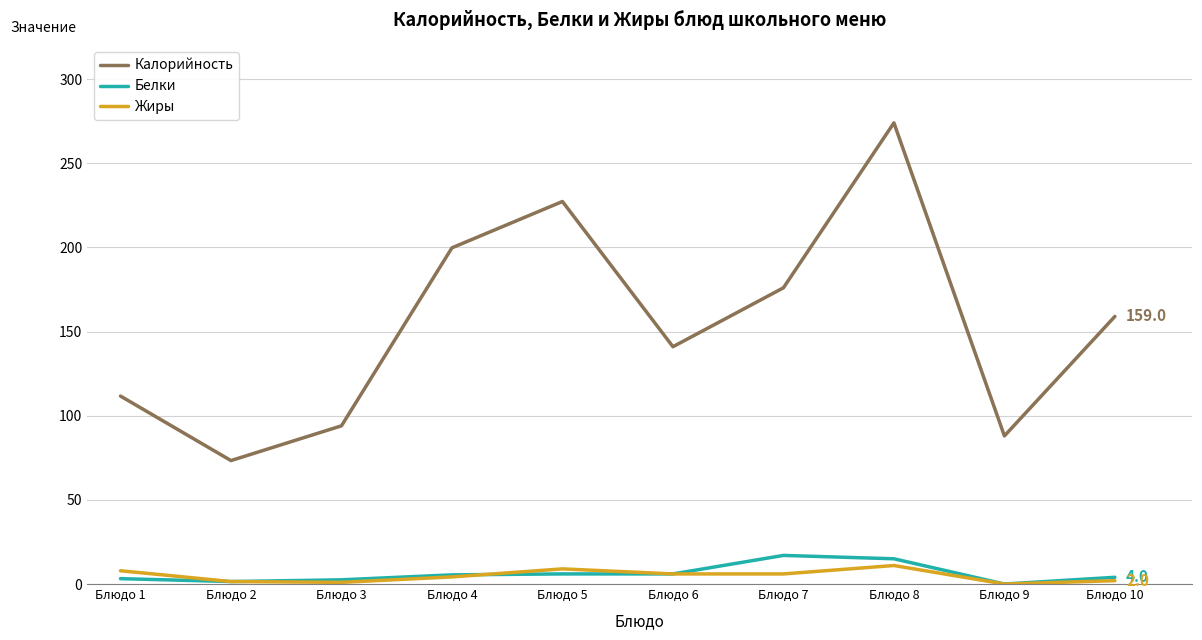

What is the difference between the highest and lowest values at Блюдо 1?

108.5